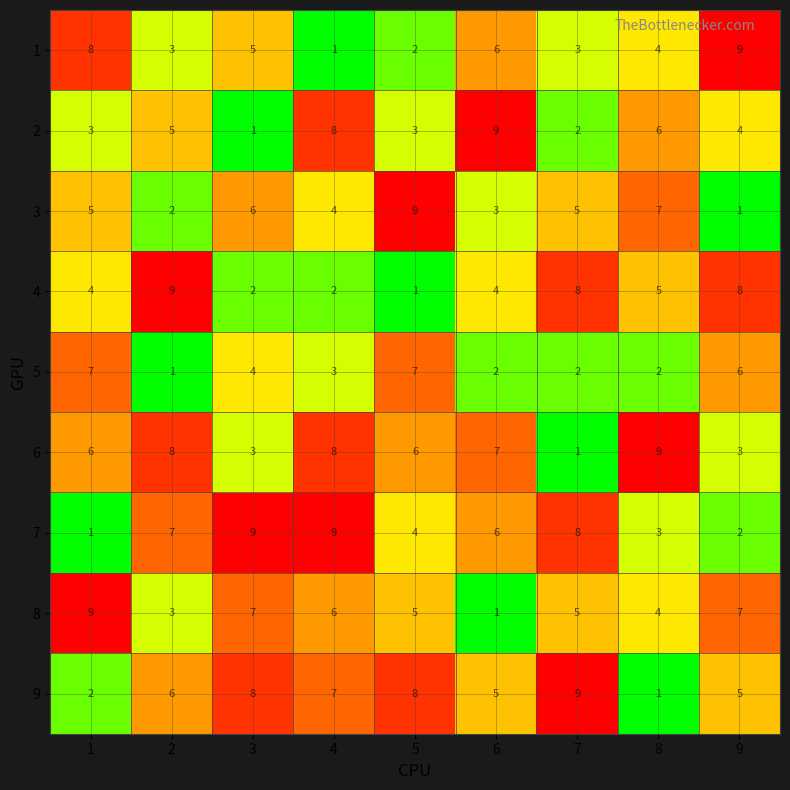

Read the 2 value at 8.

6